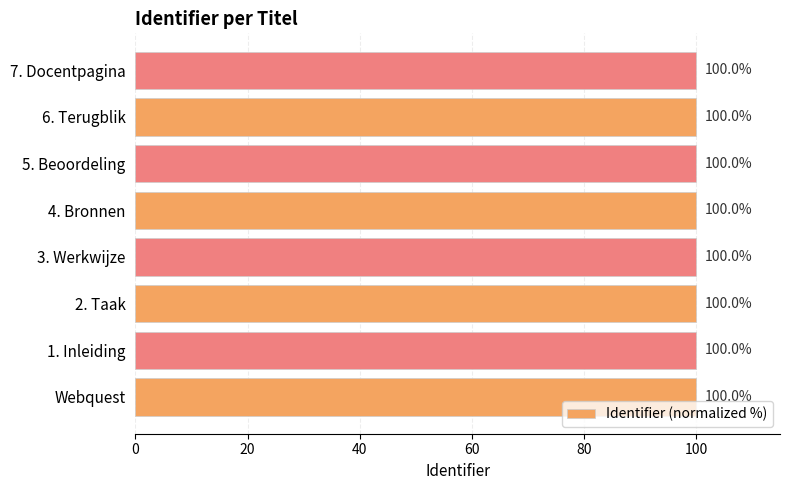

What is the approximate value at 6. Terugblik?

100.0